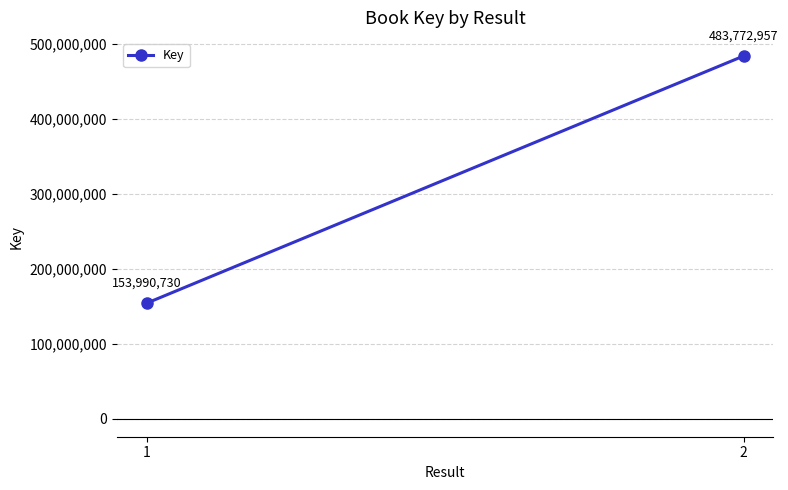

True or false: the data shows 228385689 at 2.

False